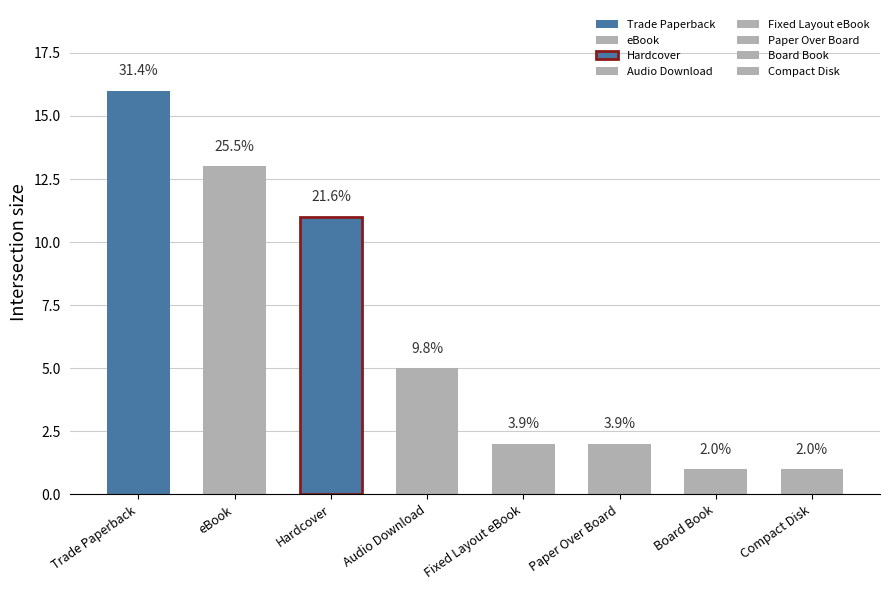

Which category has the lowest value across all series?

Board Book